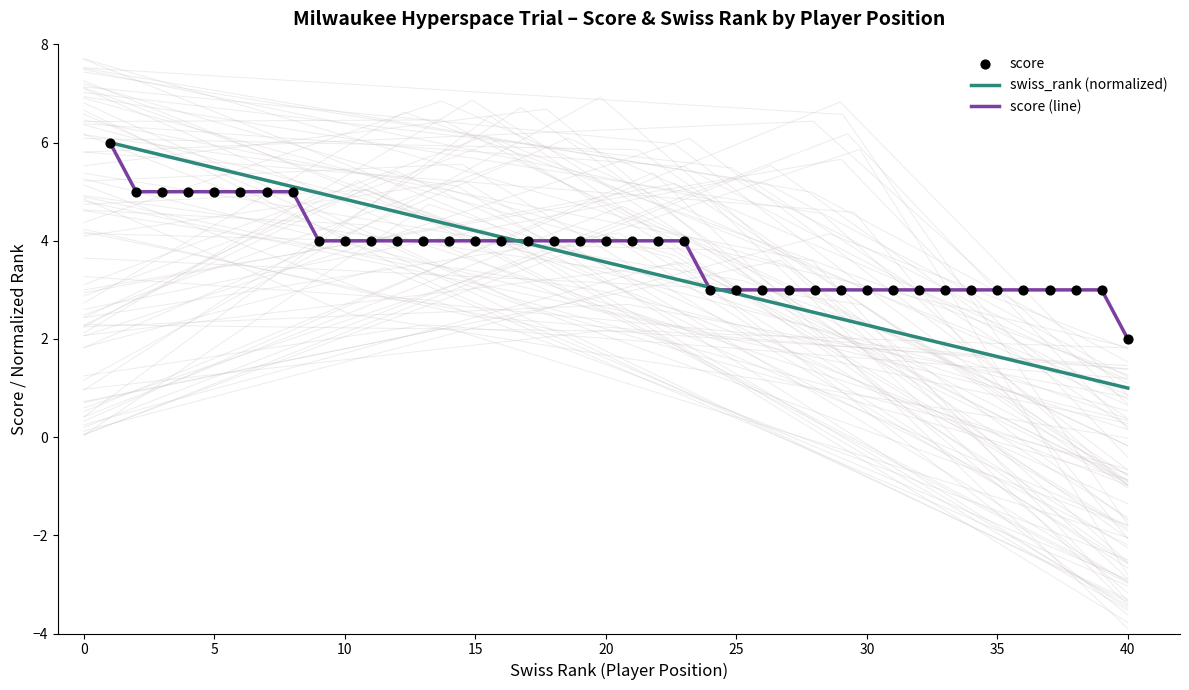

Which series has the widest spread of Y values?

swiss_rank